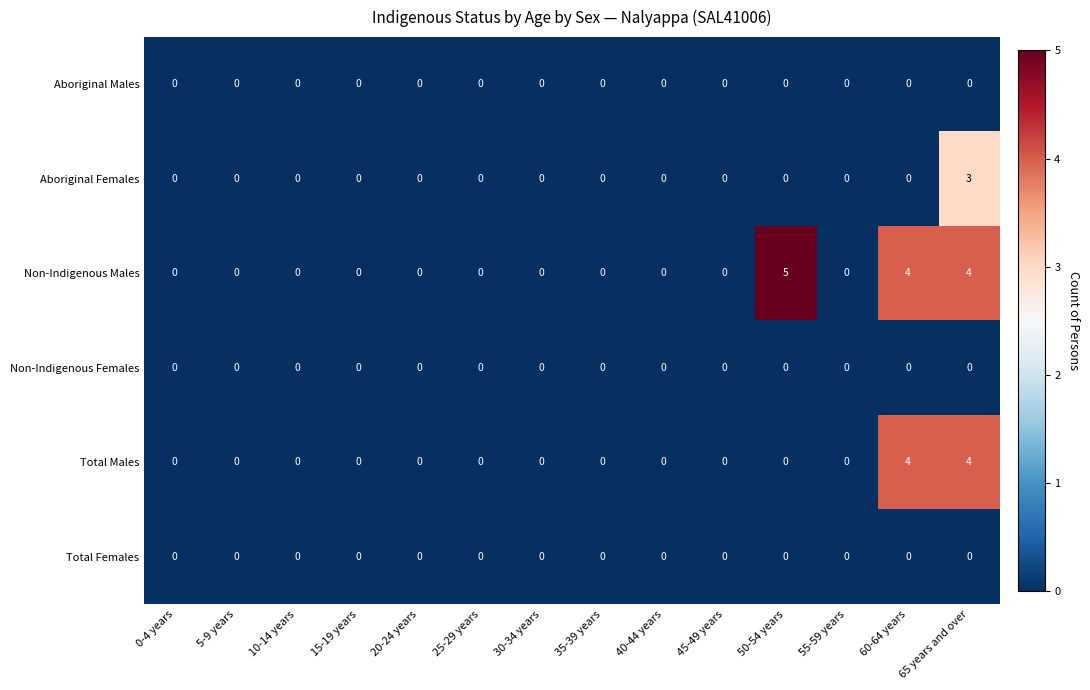

Is it true that Total Males equals 0 at 40-44 years?

True